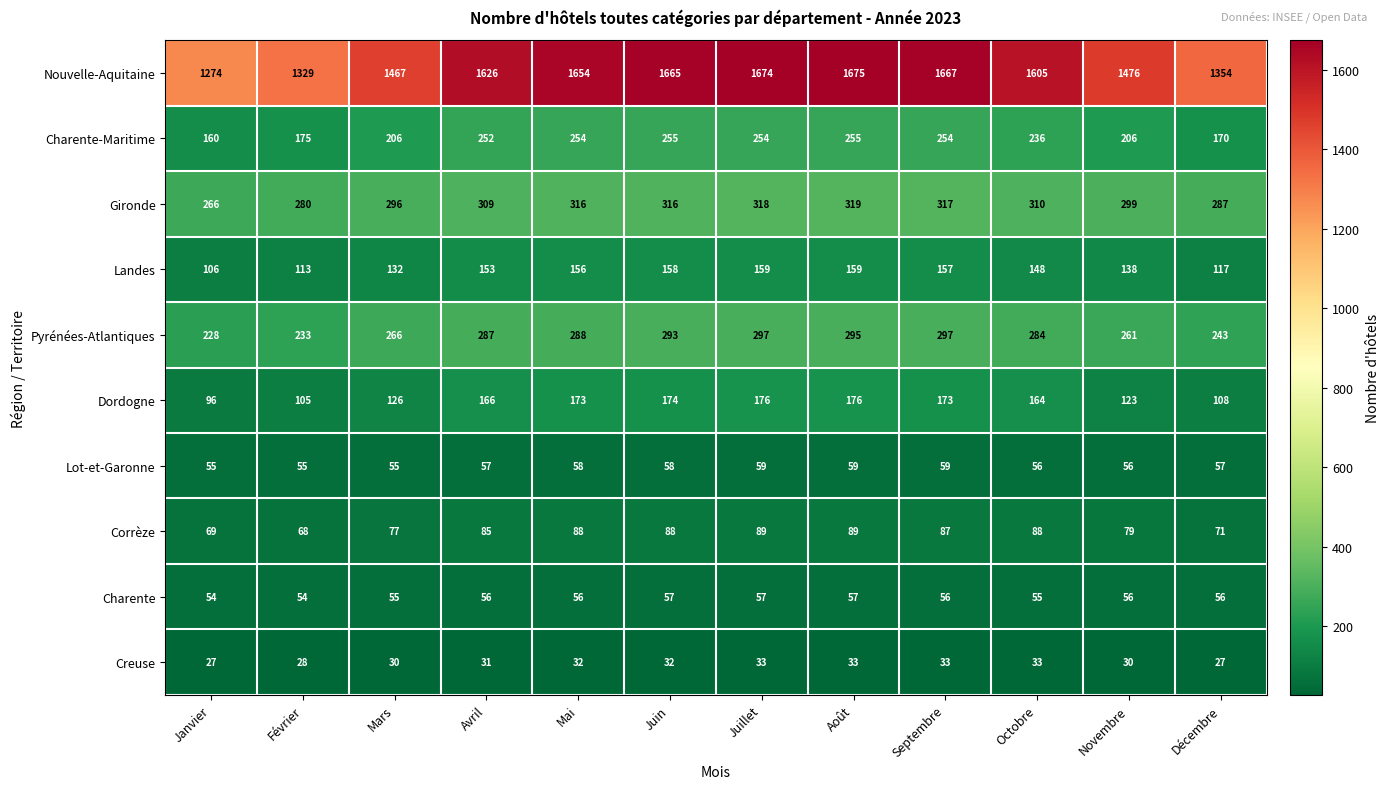

At which label does Corrèze reach its minimum?

Février